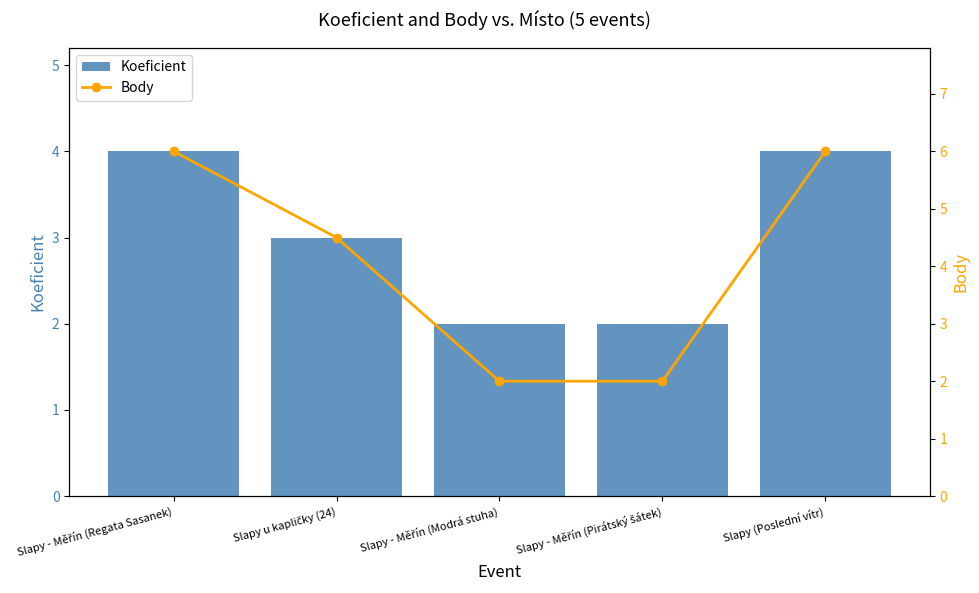

Reading left to right, extract all data points from this chart.

Koeficient: Slapy - Měřín (Regata Sasanek)=4.0	Slapy u kapličky (24)=3.0	Slapy - Měřín (Modrá stuha)=2.0	Slapy - Měřín (Pirátský šátek)=2.0	Slapy (Poslední vítr)=4.0
Body: Slapy - Měřín (Regata Sasanek)=6.0	Slapy u kapličky (24)=4.5	Slapy - Měřín (Modrá stuha)=2.0	Slapy - Měřín (Pirátský šátek)=2.0	Slapy (Poslední vítr)=6.0